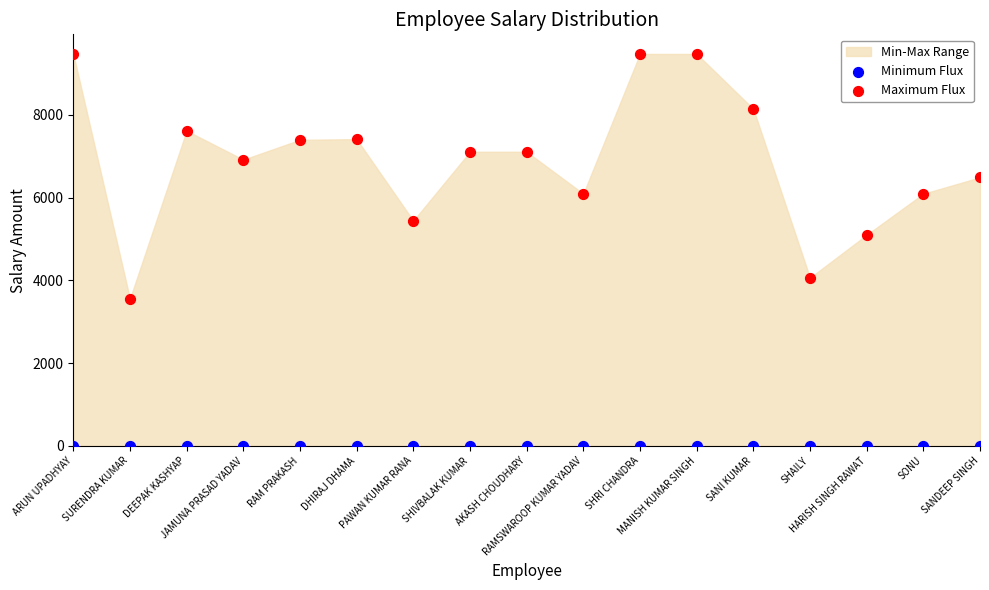

Which series contains the highest Y value?

Maximum Flux